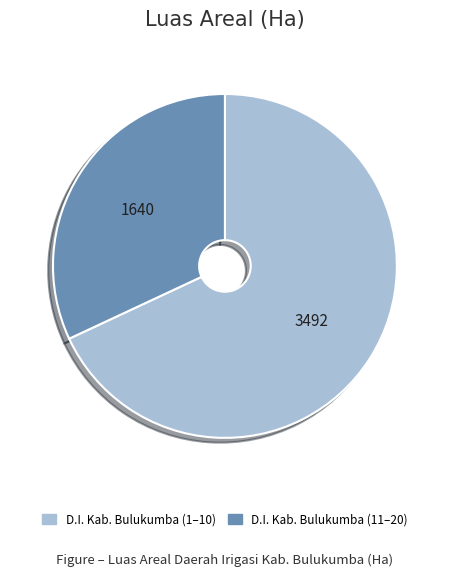

Is there a majority slice in this chart?

Yes